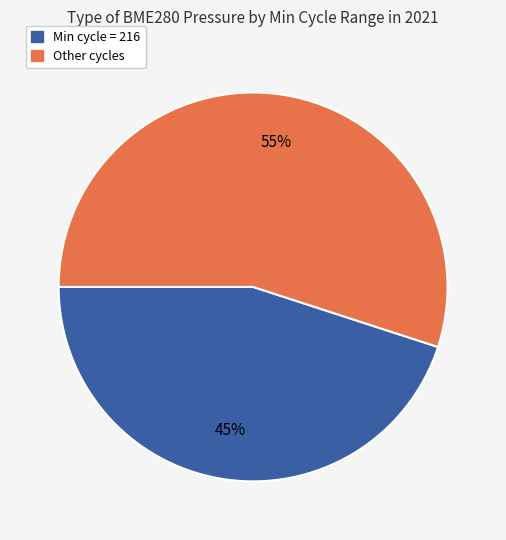

To the nearest percent, what is the average slice percentage?

50%